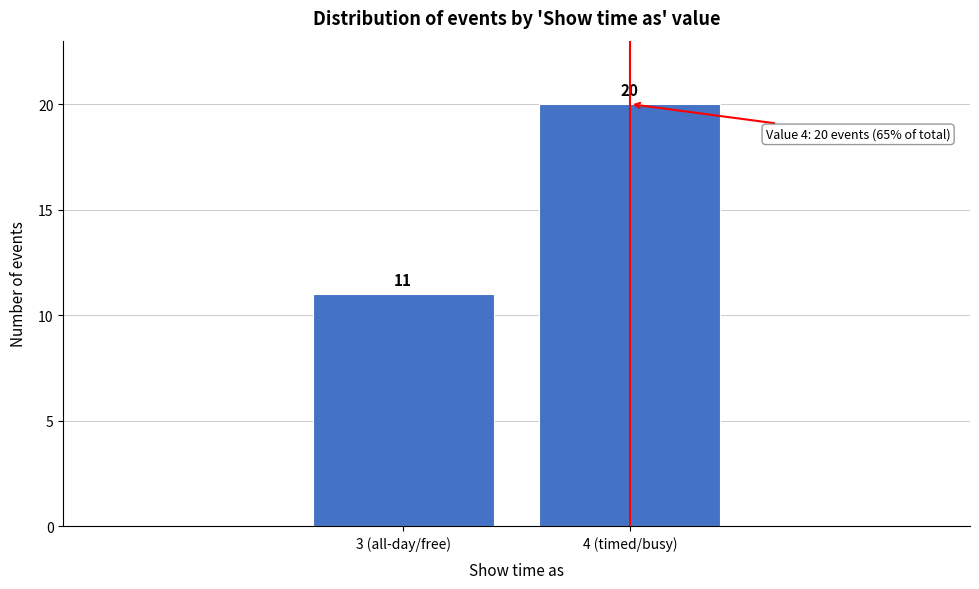

Reading left to right, what are all the values shown in this chart?

3 (all-day/free)=11	4 (timed/busy)=20